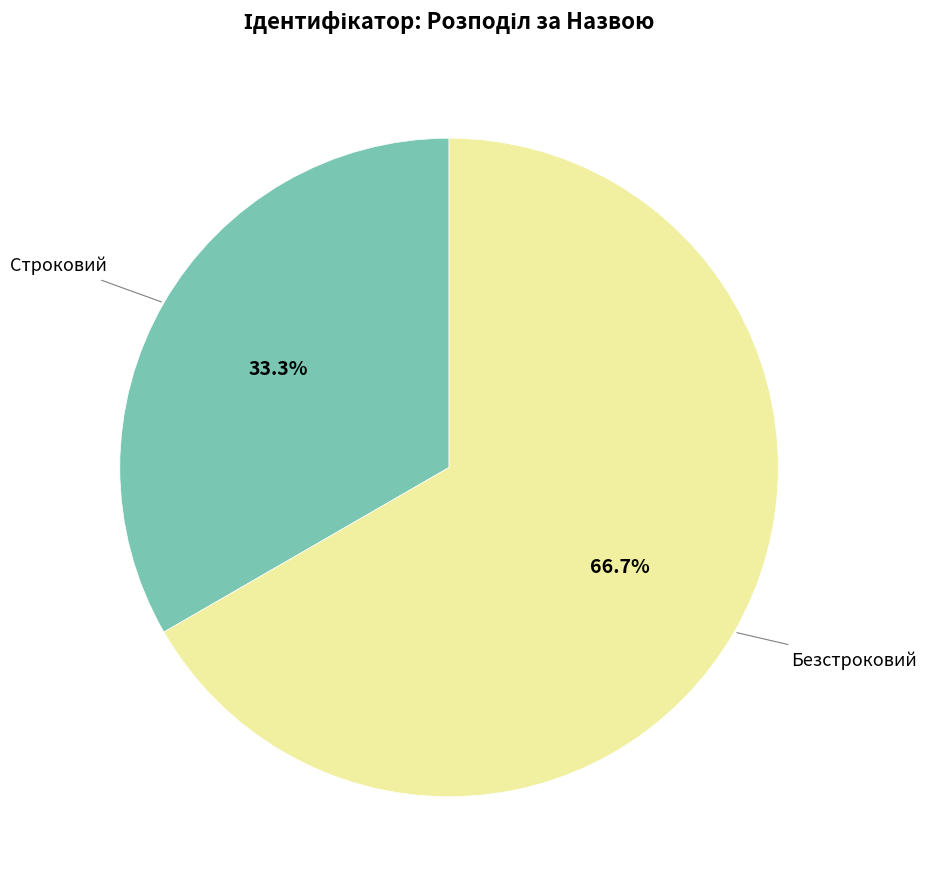

To the nearest percent, what is the combined percentage of Строковий and Безстроковий?

100%